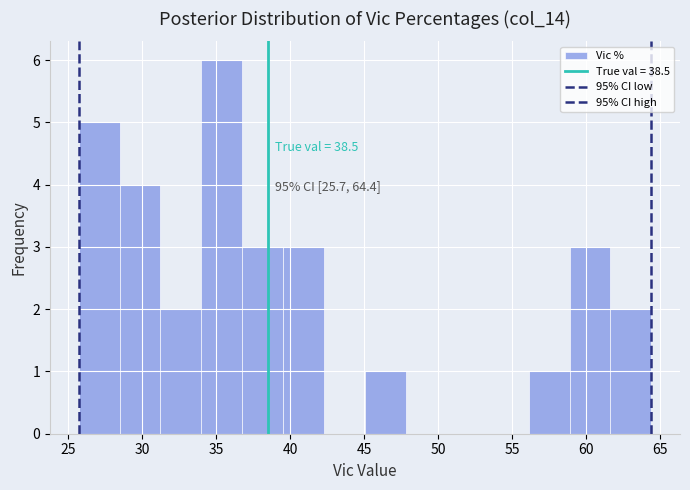

Which range on the x-axis has the tallest bar?

34.0 to 37.0